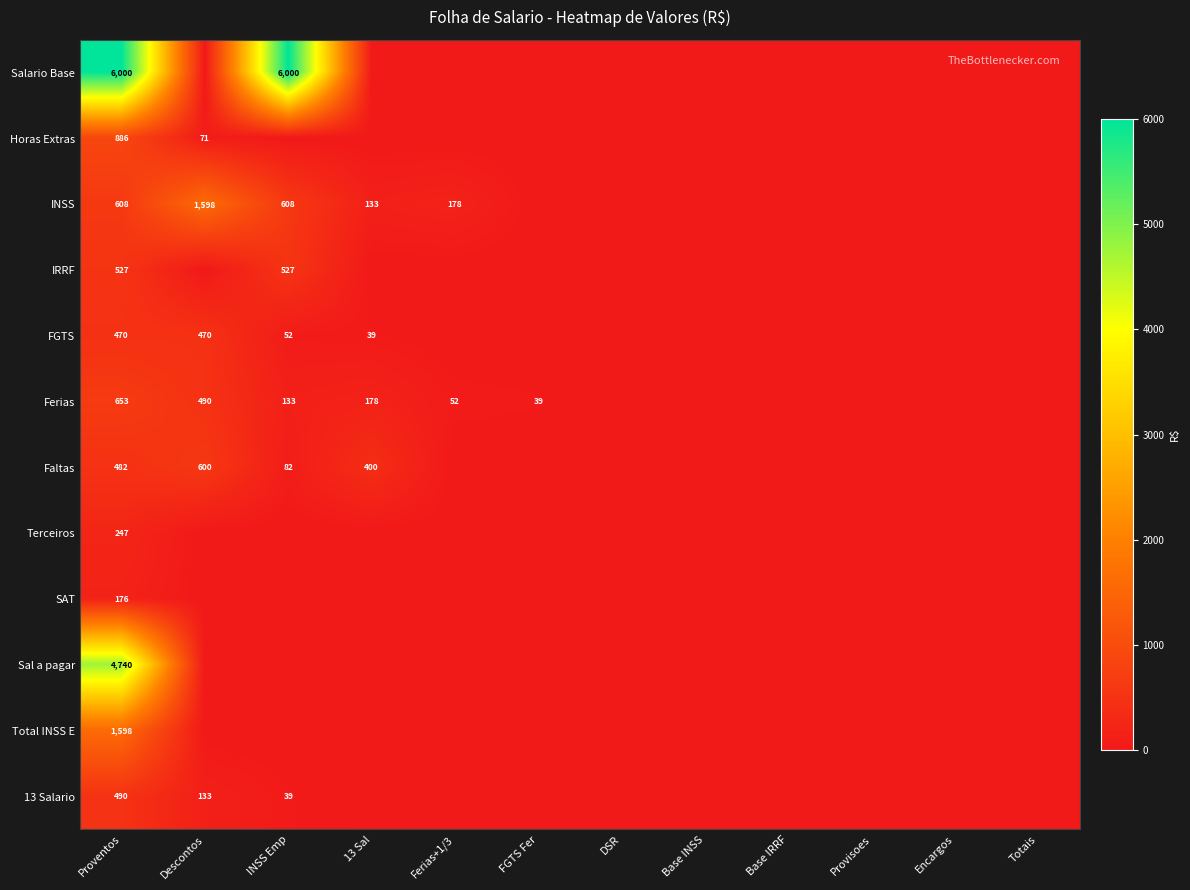

At Proventos, list the series in order from smallest to largest.

SAT, Terceiros, FGTS, Faltas, 13 Salario, IRRF, INSS, Ferias, Horas Extras, Total INSS E, Sal a pagar, Salario Base